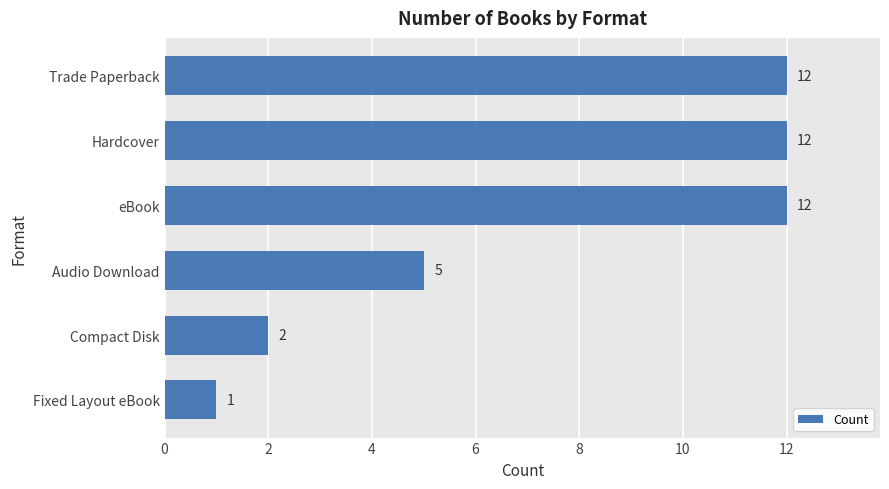

Are the bars horizontal?

Yes